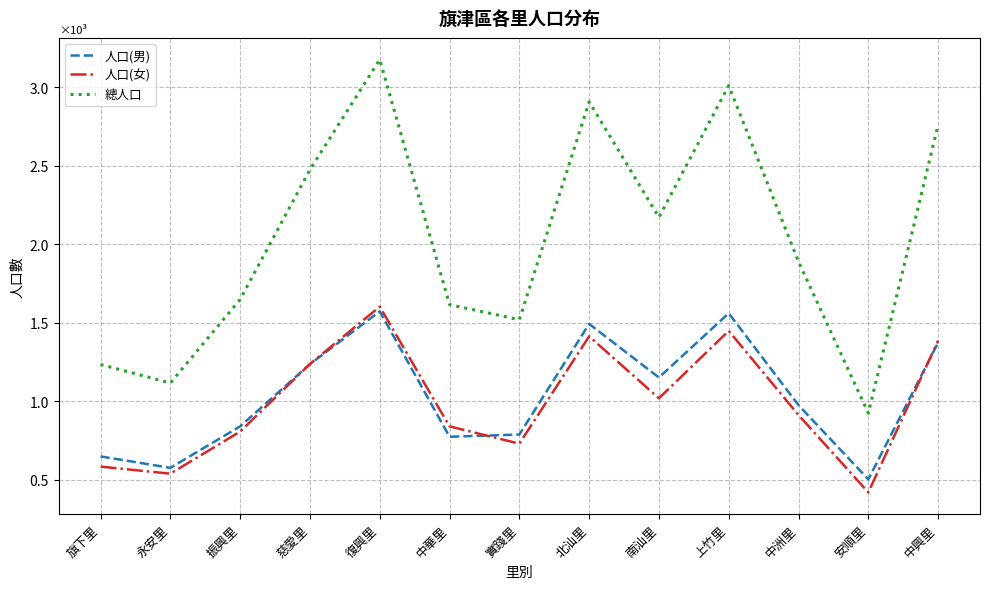

What is the sum of all 人口(男) values?

13502